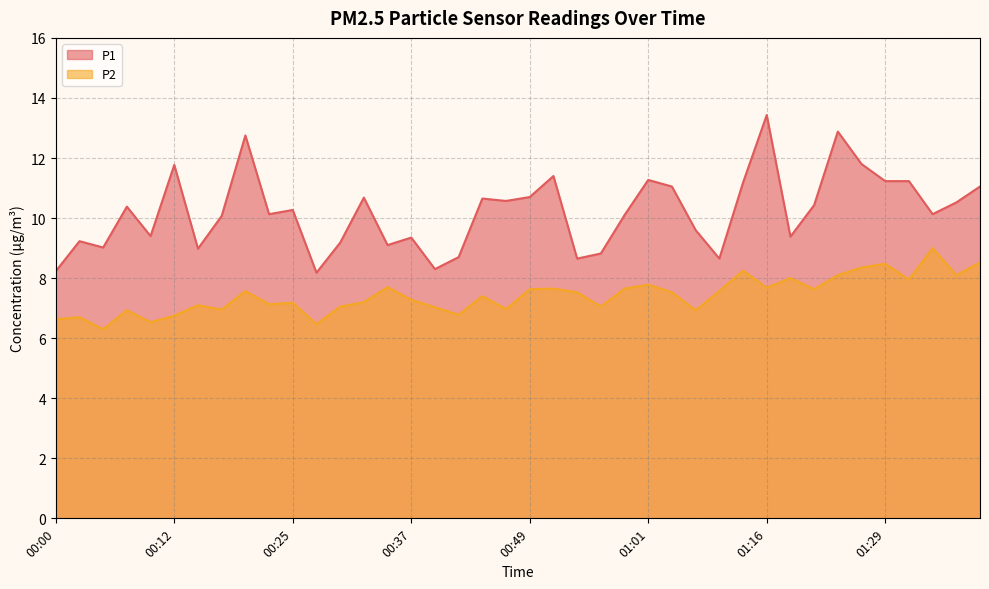

Which series has the widest spread of values?

P1